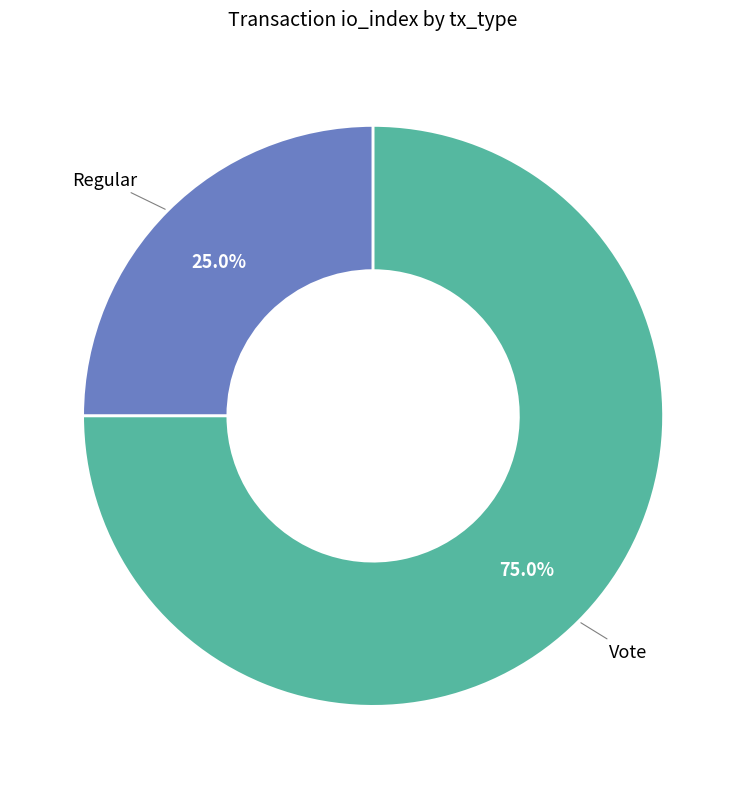

Is there a majority slice in this chart?

Yes